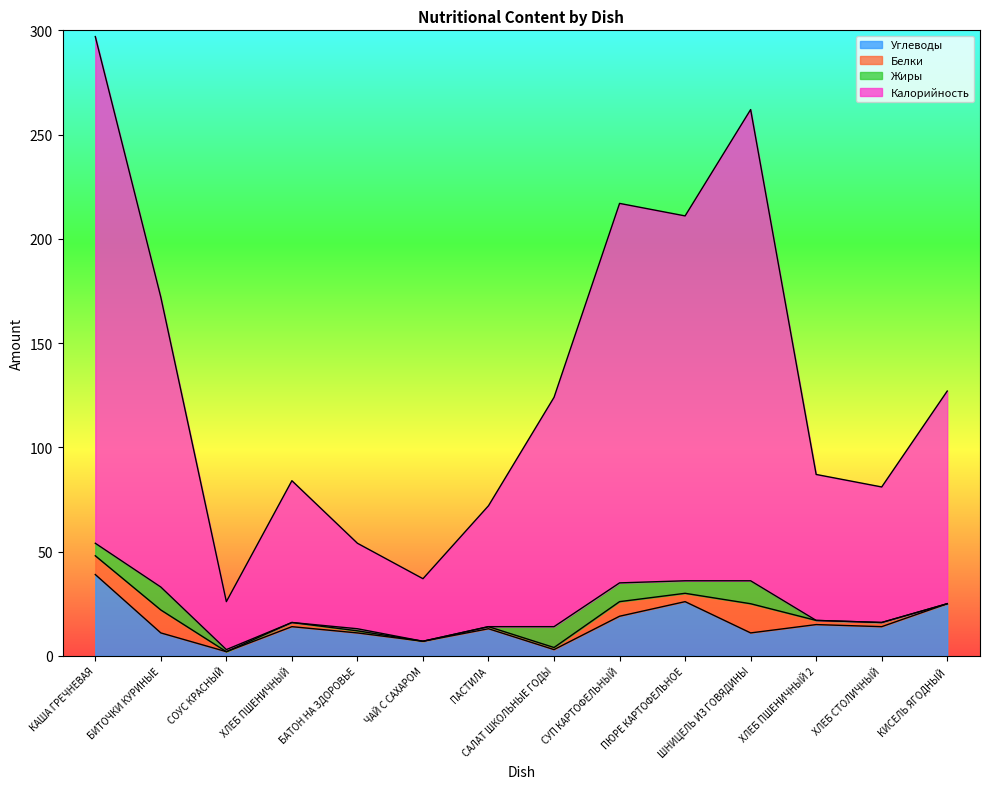

Is the value of Калорийность at КИСЕЛЬ ЯГОДНЫЙ greater than the value of Углеводы at ХЛЕБ СТОЛИЧНЫЙ?

Yes